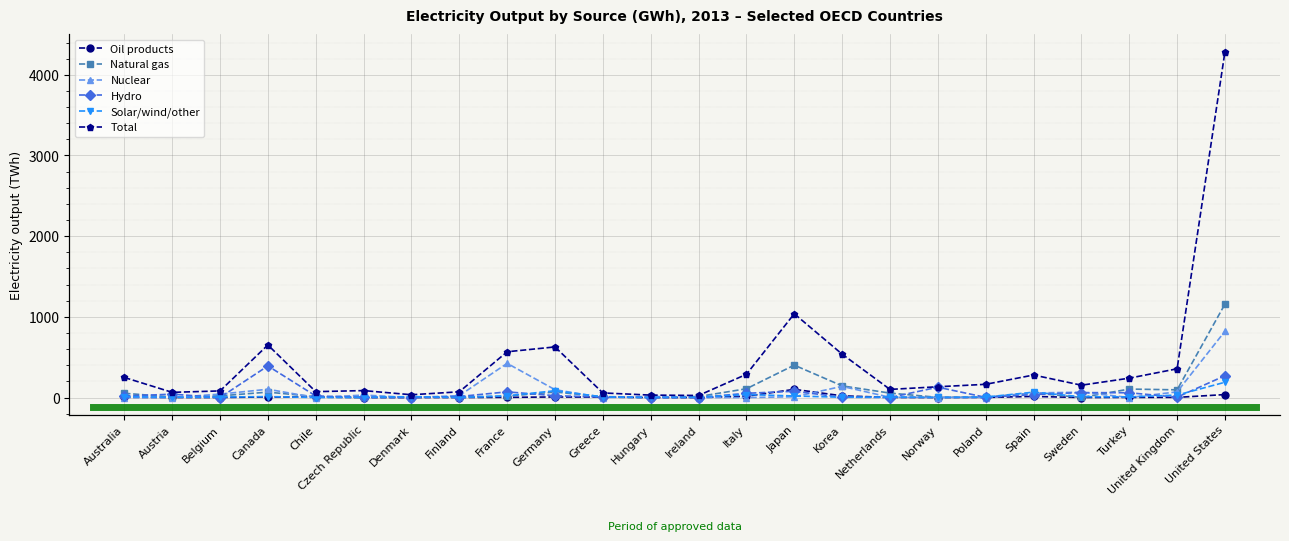

How many data points in Nuclear are above 15?

12